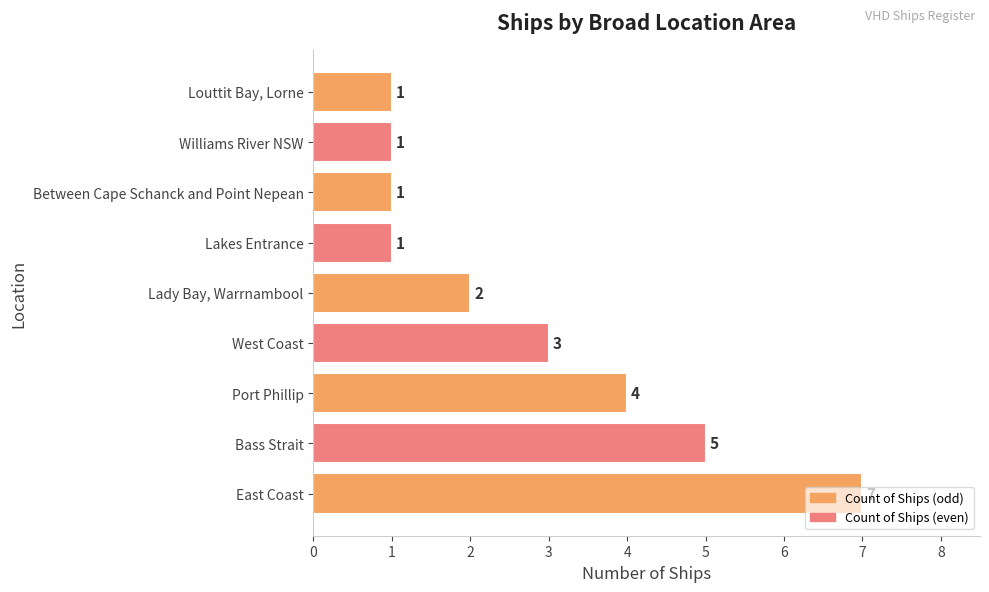

Which has a higher value, East Coast or Lakes Entrance?

East Coast